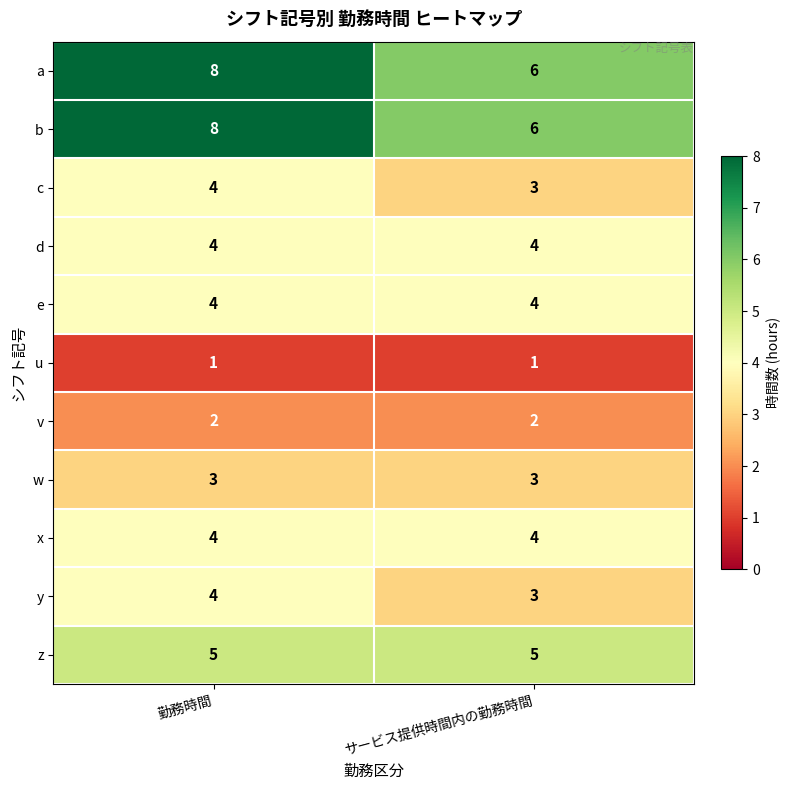

What is the average value of the c series?

4